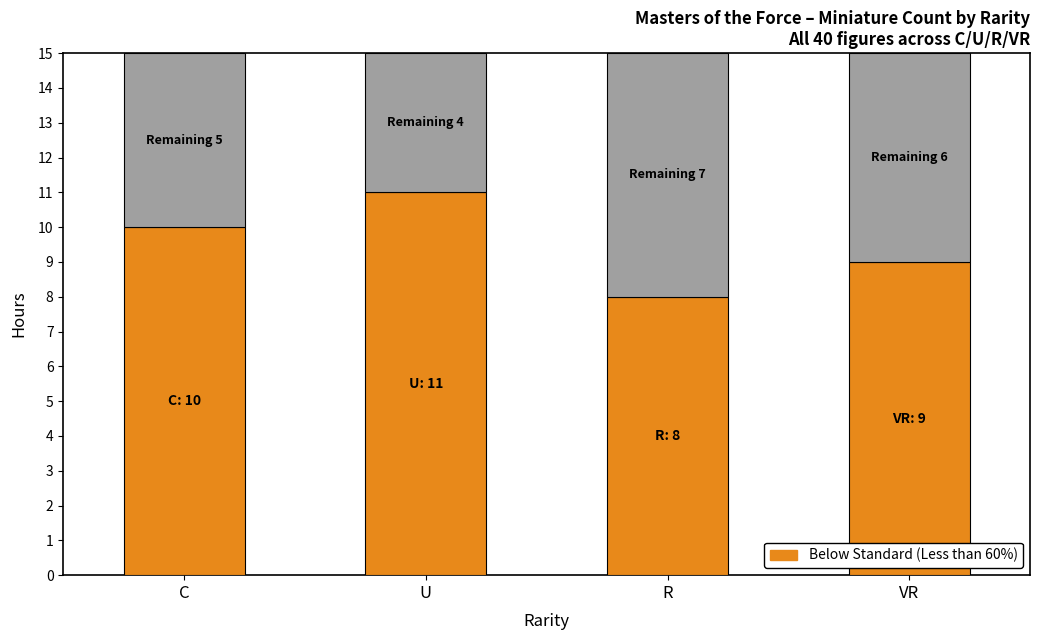

What is the greatest value displayed?

11